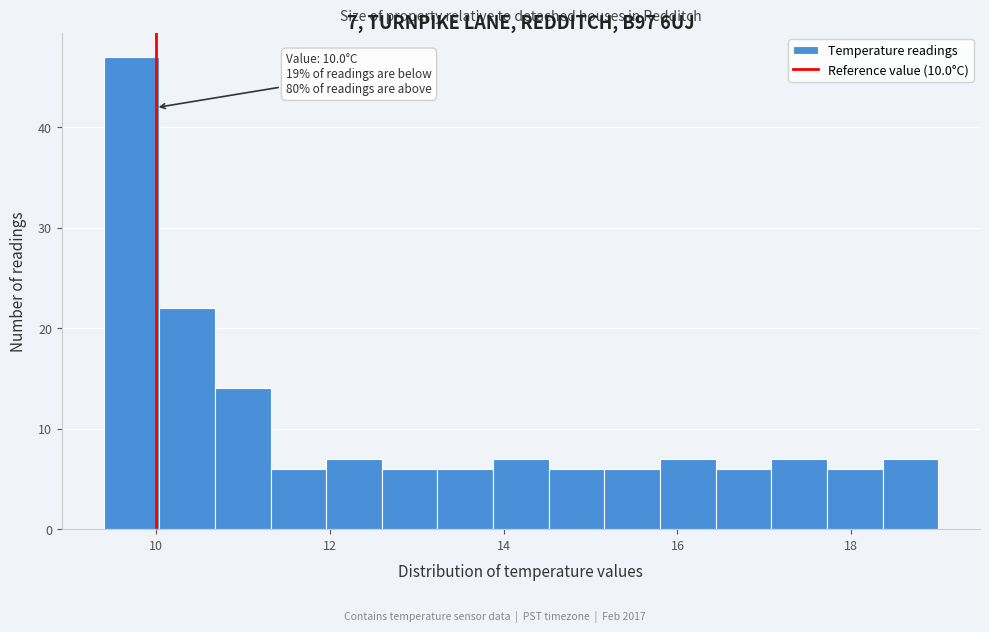

Read against the x-axis, roughly where is the centre of the tallest bar?

9.8